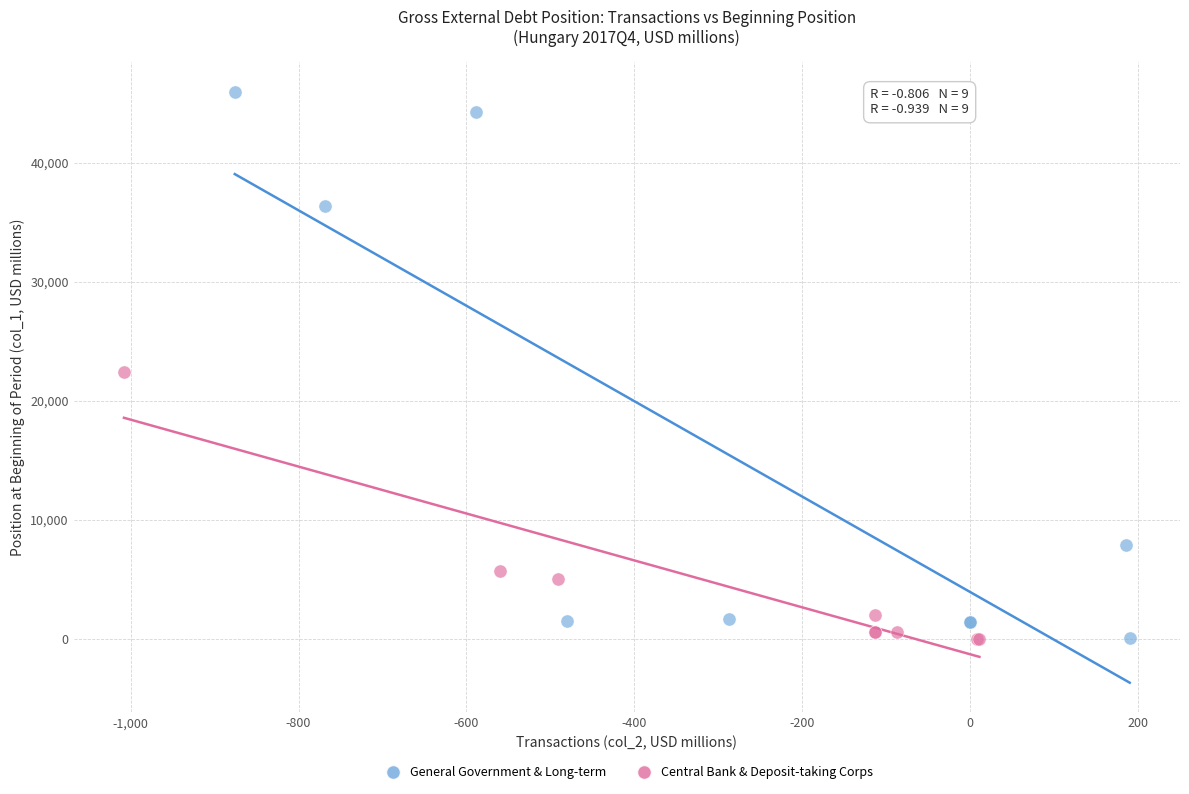

Which series has the widest spread of Y values?

General Government & Long-term